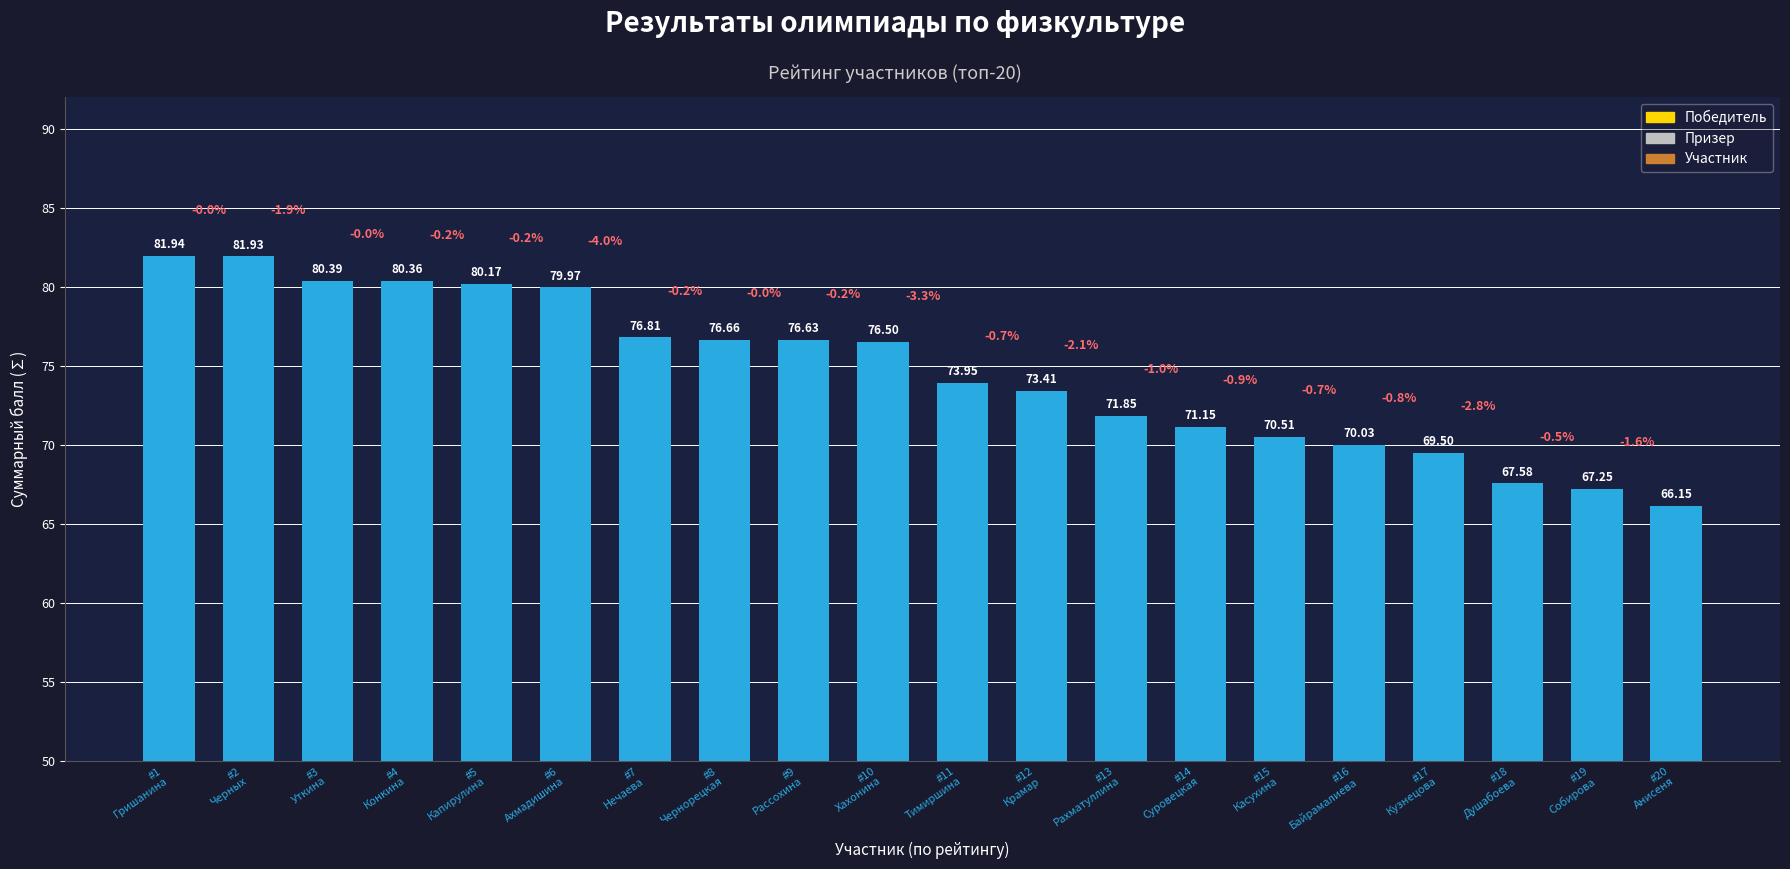

What is the sum of all values?

1492.7